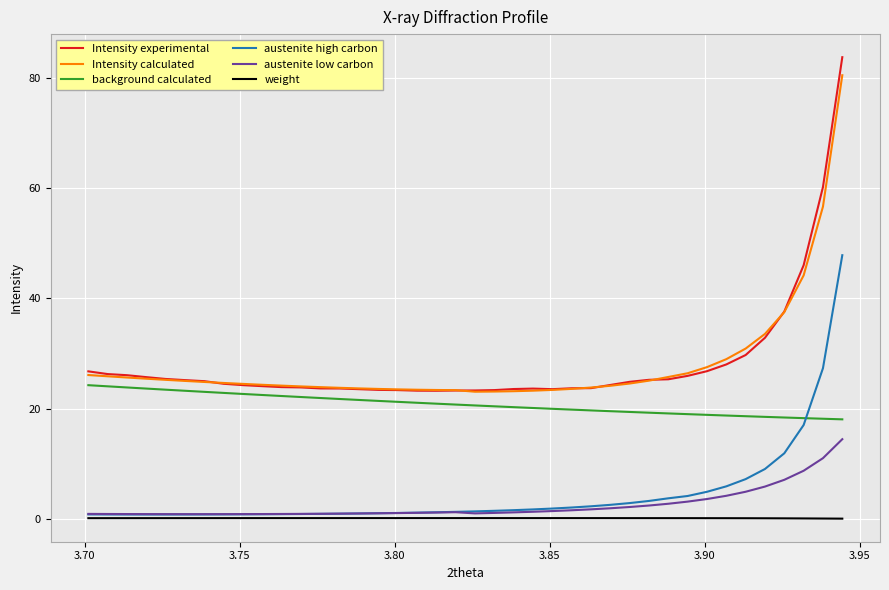

True or false: Intensity calculated and austenite high carbon cross at least once.

False